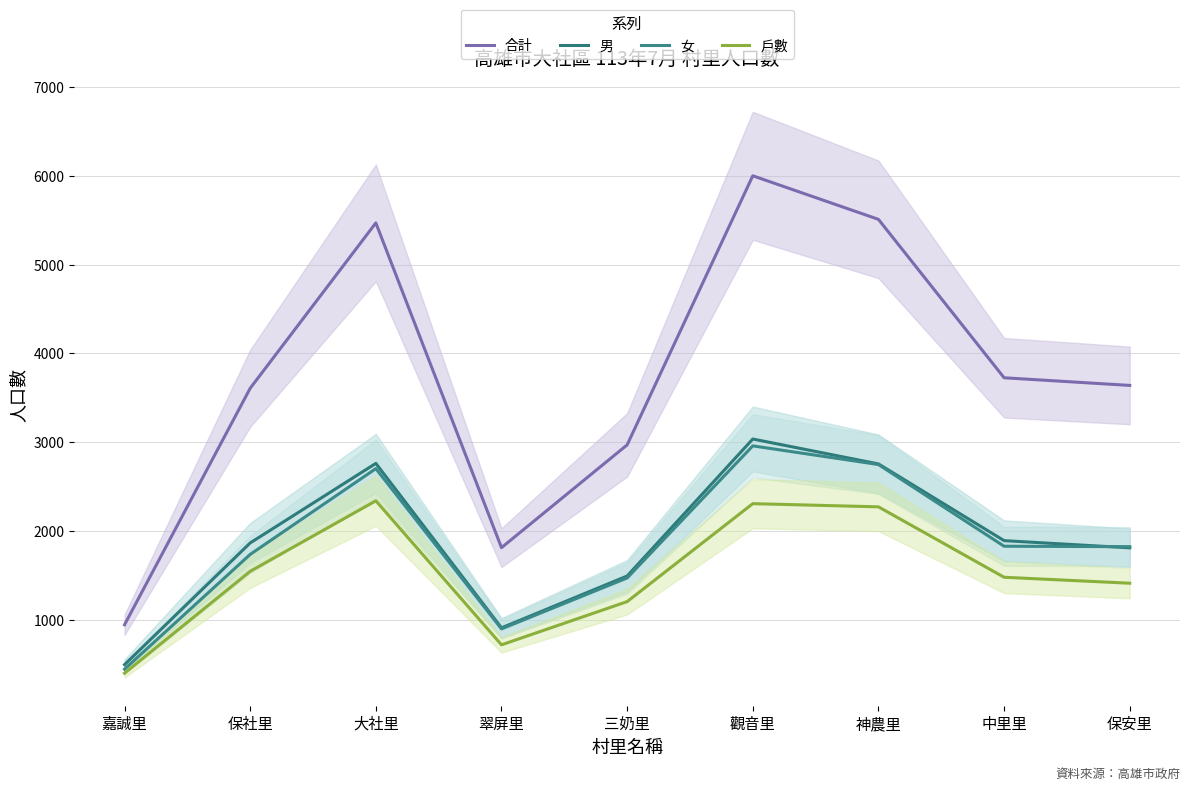

The value of 男 at 中里里 is 2877. True or false?

False